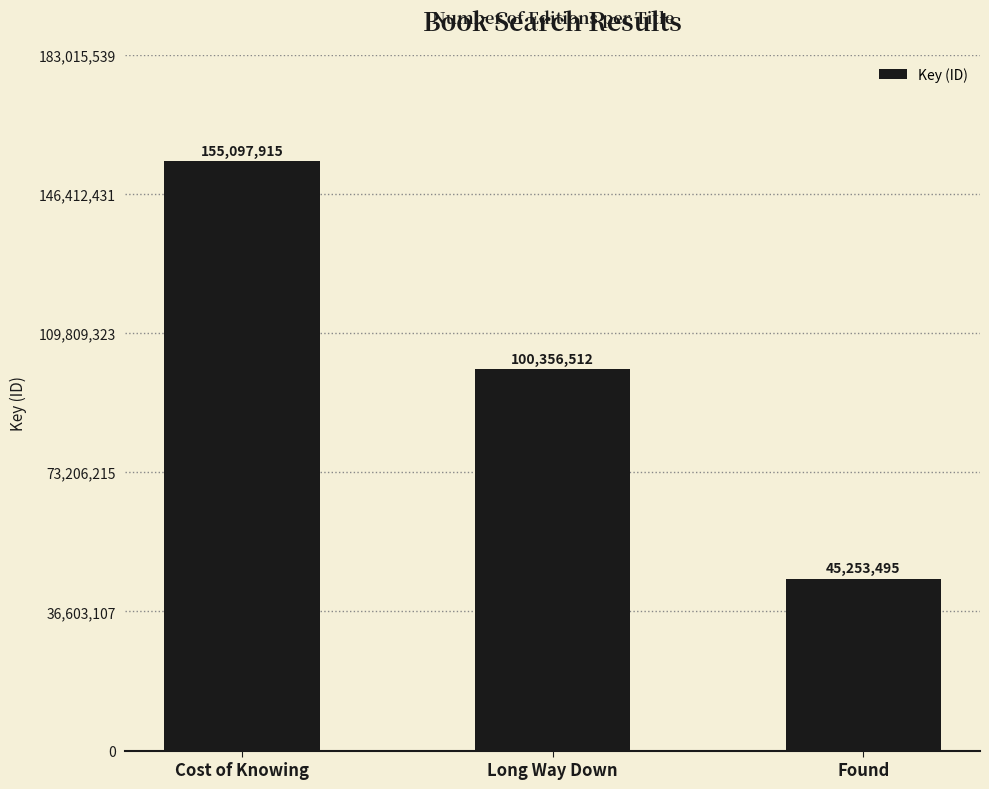

Rank the categories by value from highest to lowest.

Cost of Knowing, Long Way Down, Found